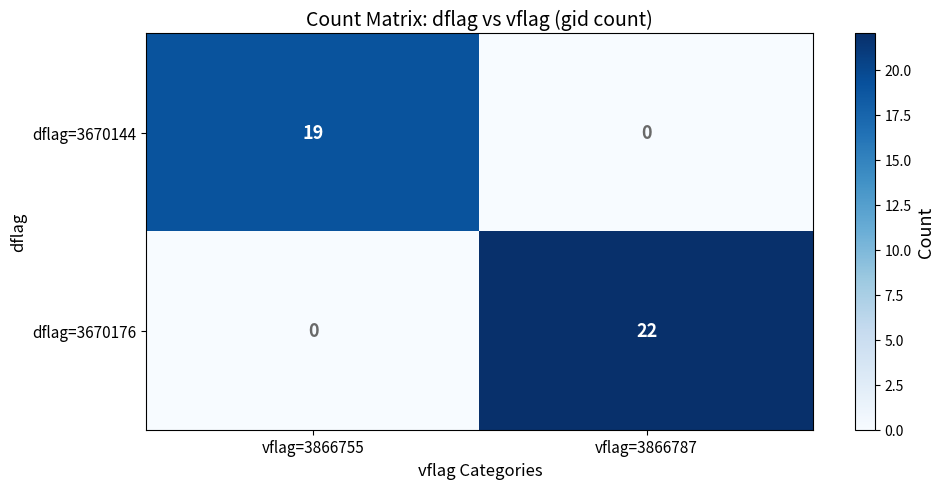

List the labels in order of dflag=3670176 value, largest first.

vflag=3866787, vflag=3866755